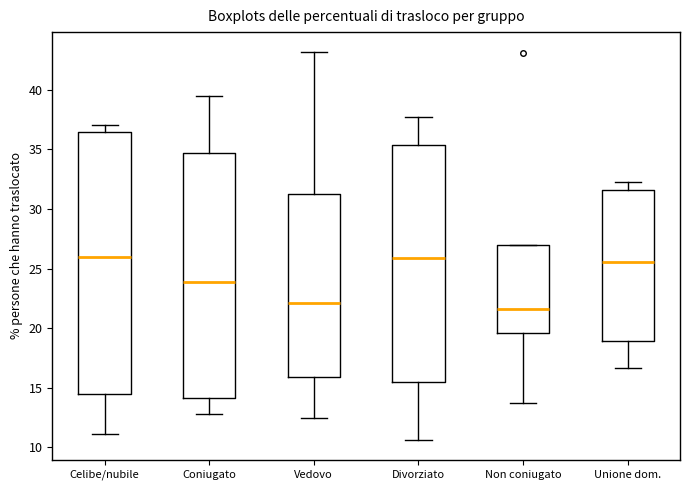

Reading left to right, transcribe this box plot: for each box, give where its median line is, the range the box spans, and where its two whiskers end, as read against the y-axis. The values are not printed on the chart, so give them approximately, as read against the axis.

Celibe/nubile: median 26.0, box 14.5 to 36.5, whiskers 11.0 to 37.0
Coniugato: median 24.0, box 14.0 to 34.5, whiskers 13.0 to 39.5
Vedovo: median 22.0, box 16.0 to 31.5, whiskers 12.5 to 43.0
Divorziato: median 26.0, box 15.5 to 35.5, whiskers 10.5 to 37.5
Non coniugato: median 21.5, box 19.5 to 27.0, whiskers 13.5 to 27.0
Unione dom.: median 25.5, box 19.0 to 31.5, whiskers 16.5 to 32.5